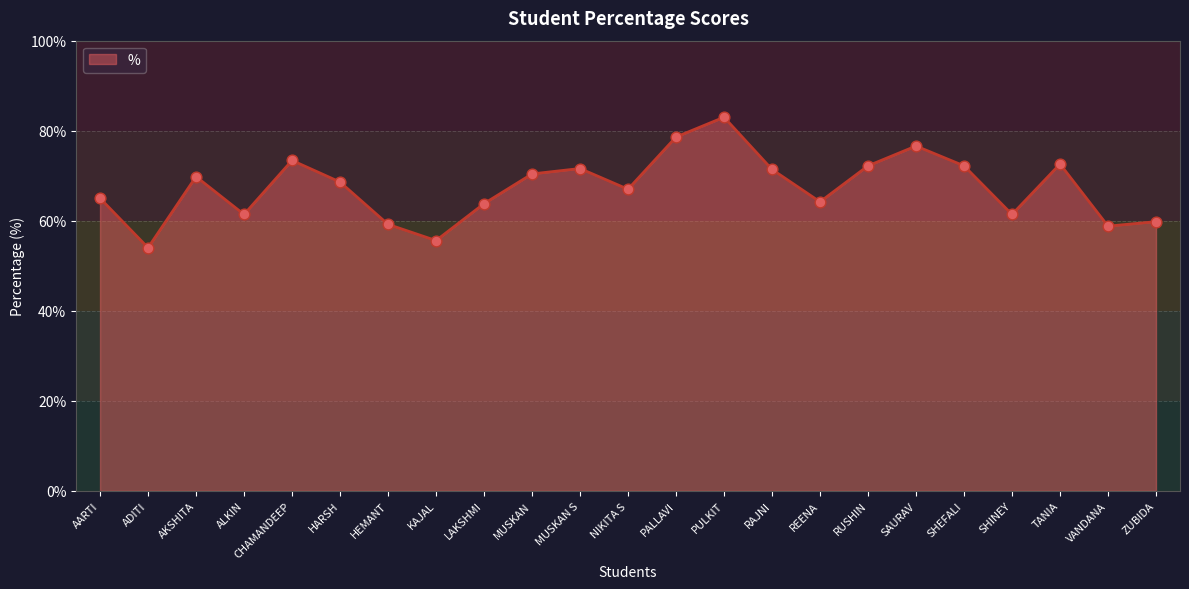

Approximately how many times larger is the value at AKSHITA compared to ZUBIDA?

1.2